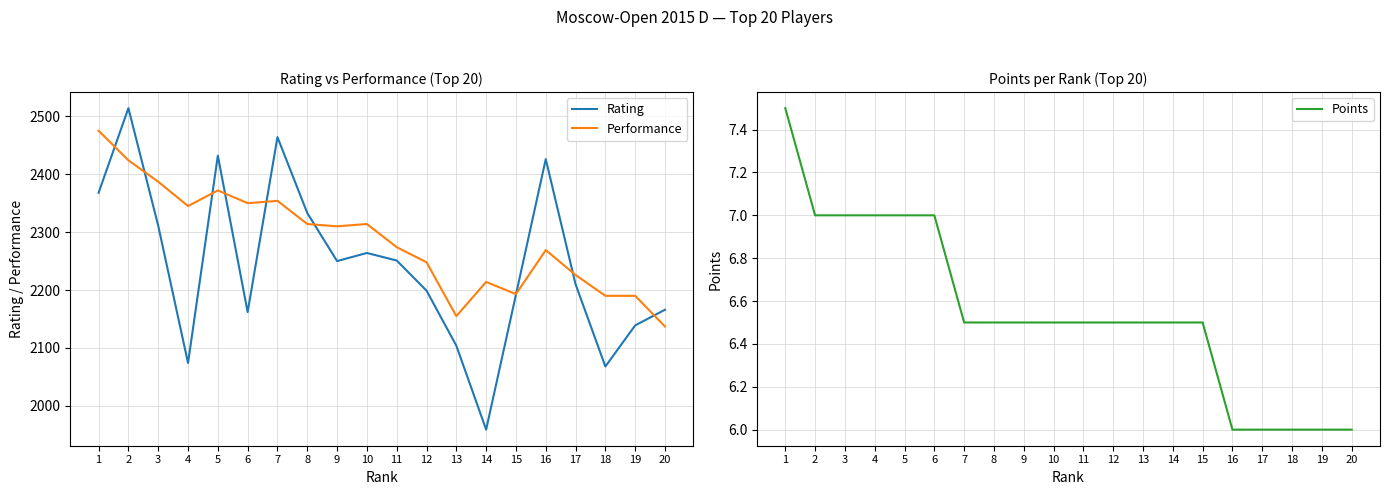

True or false: Points has more than 1 points higher than both neighbors.

False